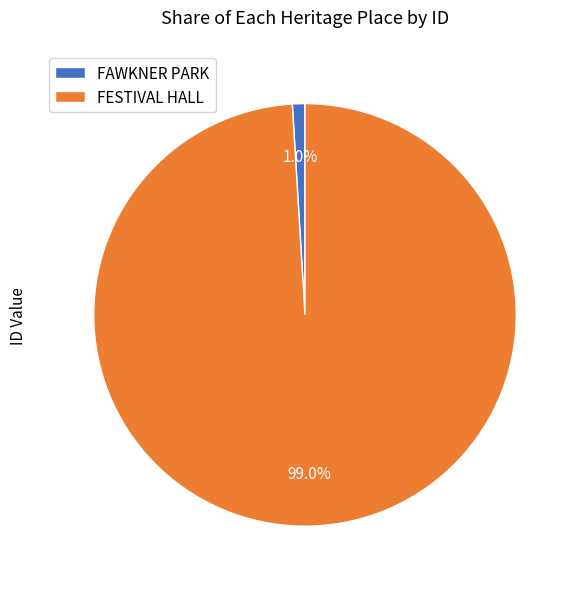

What percentage is the FAWKNER PARK slice, to the nearest percent?

1%